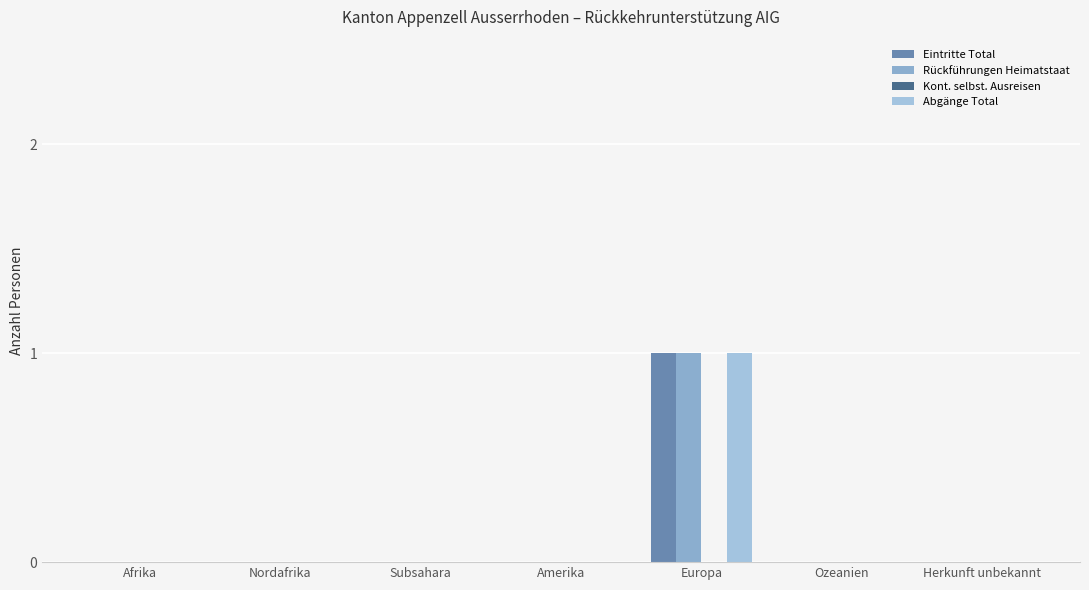

Rank the categories by Eintritte Total value from lowest to highest.

Afrika, Nordafrika, Subsahara, Amerika, Ozeanien, Herkunft unbekannt, Europa